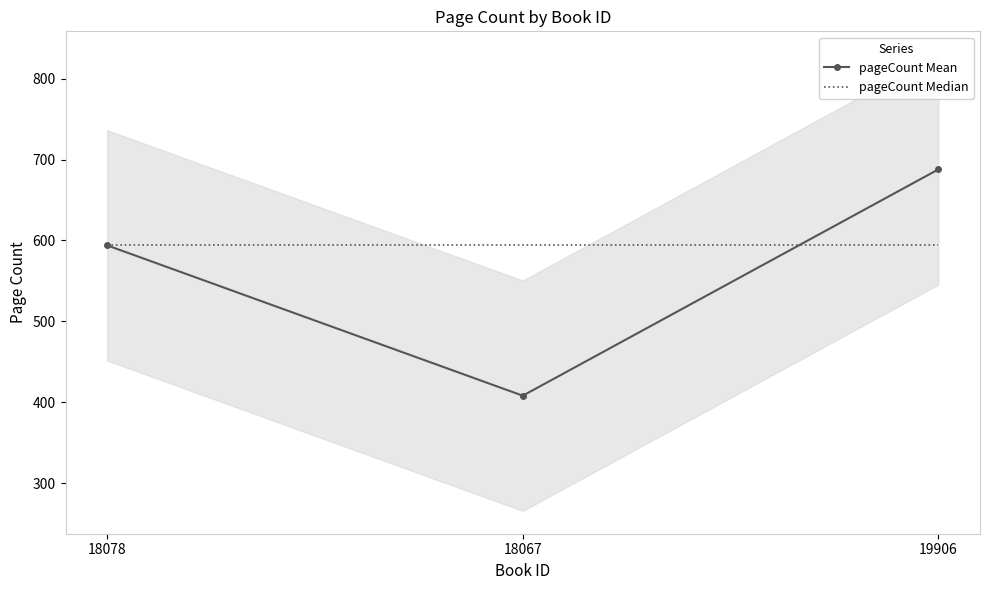

The value of pageCount Median at 18078 is 594. True or false?

True